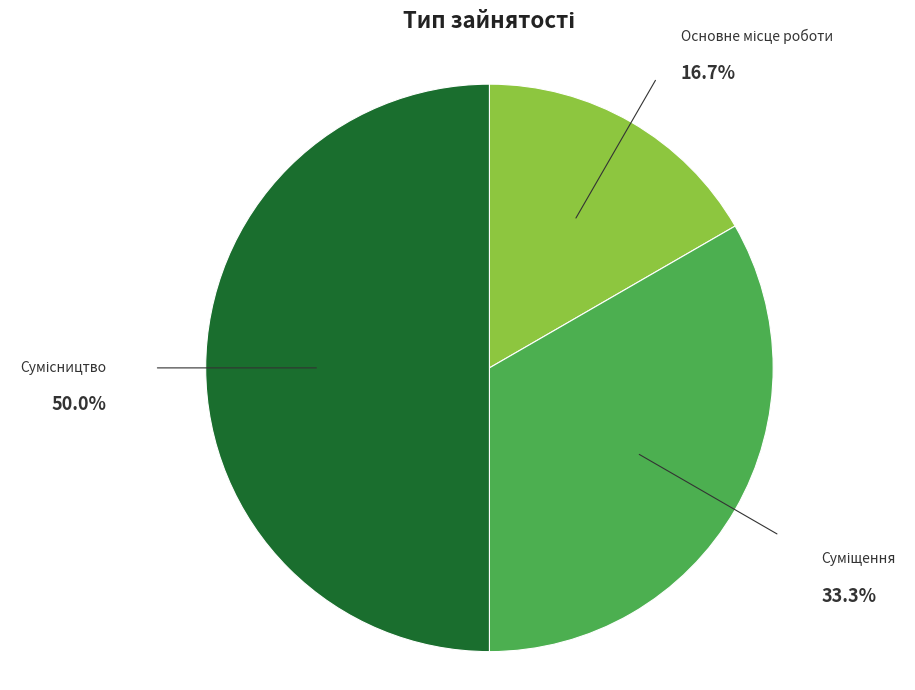

To the nearest percent, what is the difference between the Суміщення and Сумісництво slice percentages?

17%